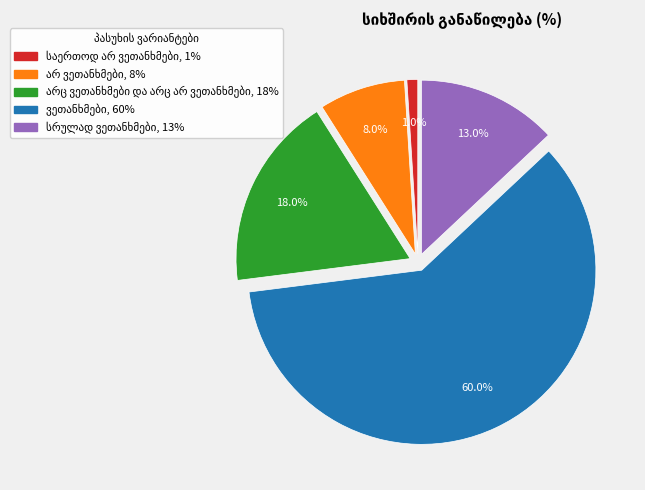

Does any single category account for the majority?

Yes